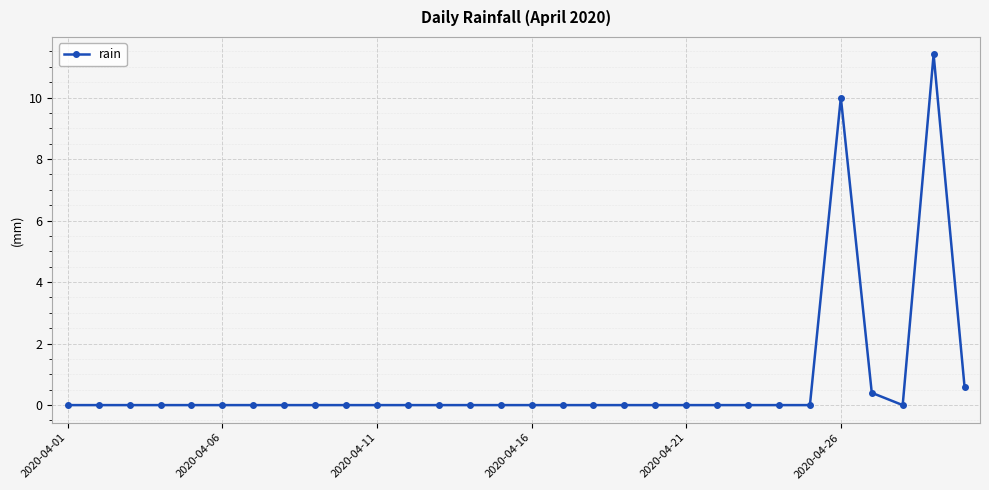

Does the chart have visible grid lines?

Yes